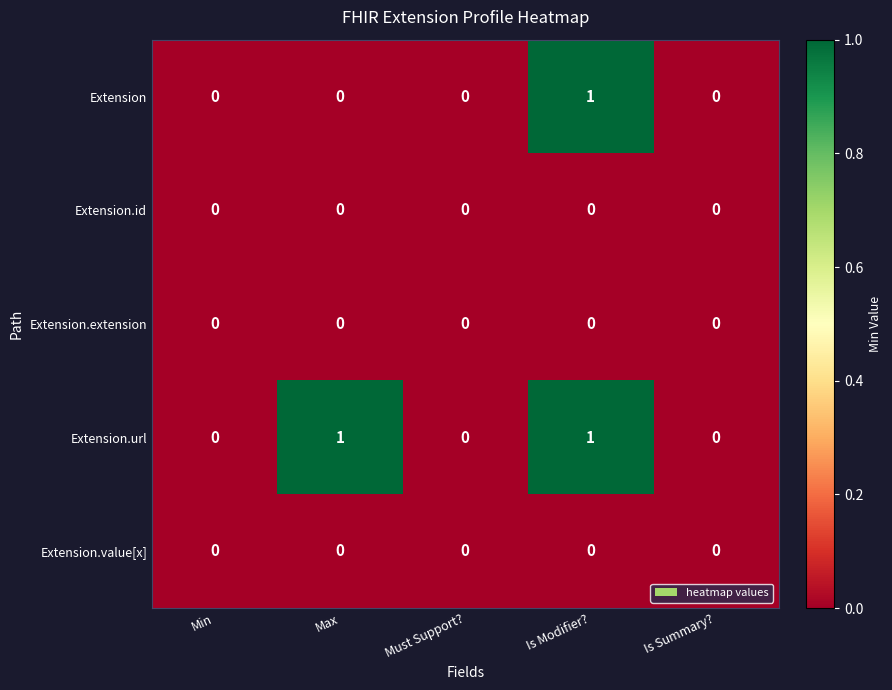

Reading left to right, extract all data points from this chart.

Extension: 0	0	0	1	0
Extension.id: 0	0	0	0	0
Extension.extension: 0	0	0	0	0
Extension.url: 0	1	0	1	0
Extension.value[x]: 0	0	0	0	0